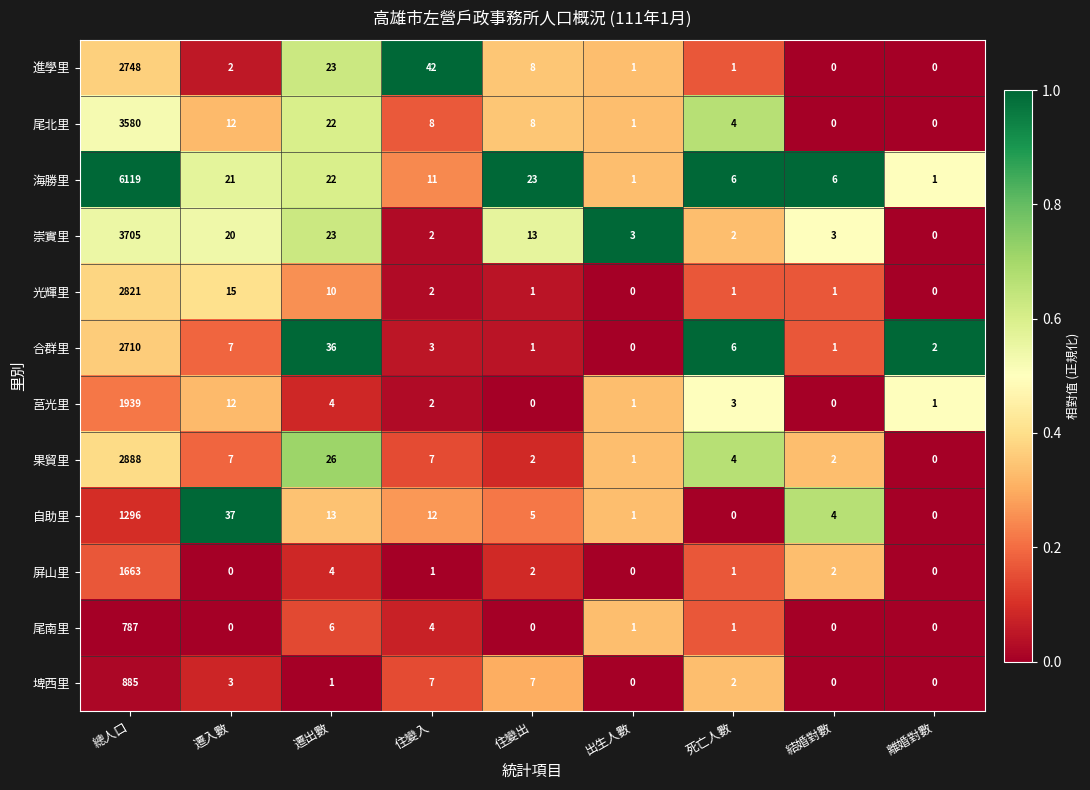

What value does the 尾北里 series have at 住變出?

8